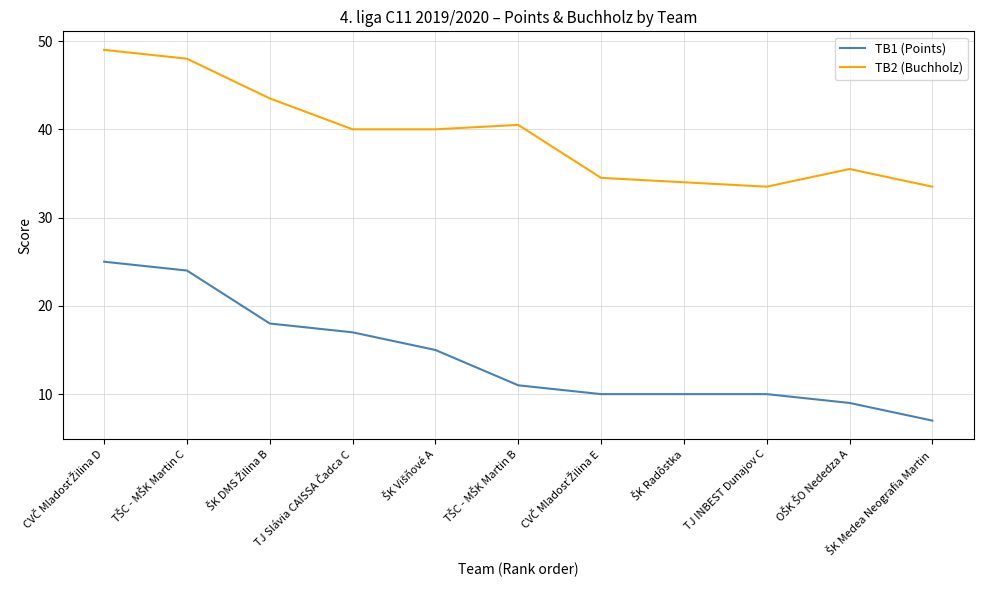

What is the minimum value for TB1 (Points)?

7.0